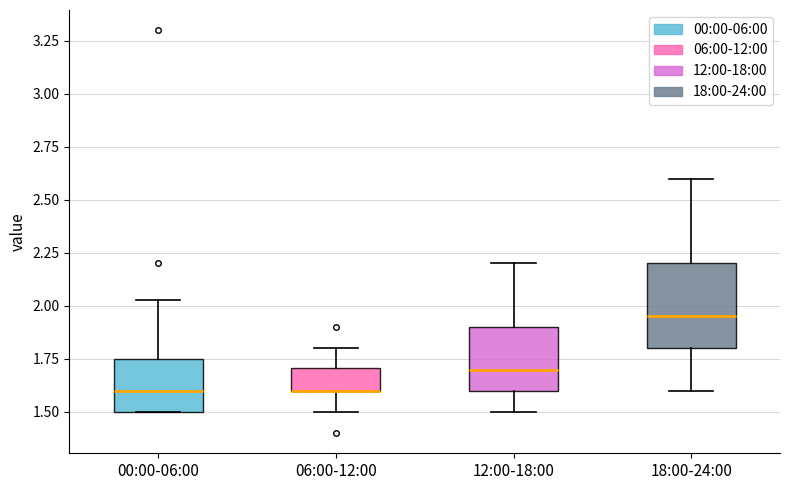

Where is the lower edge of the box for 06:00-12:00 on the y-axis? The values are not printed on the chart, so give them approximately, as read against the axis.

1.60